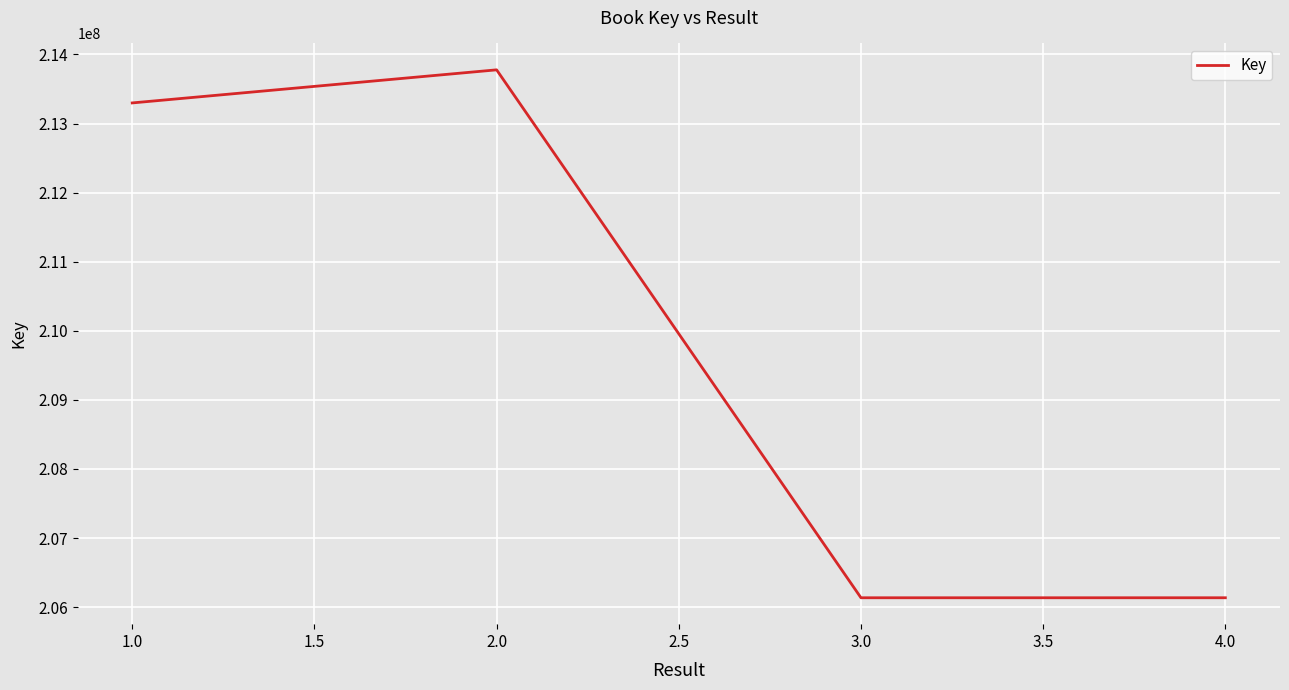

True or false: the data shows 96356728 at 1.0.

False